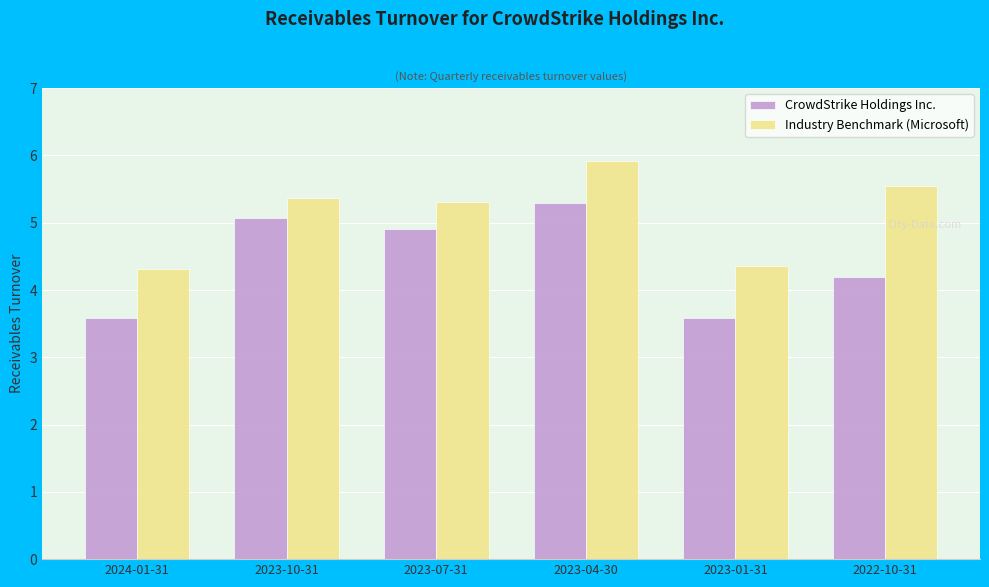

What is the total value across all series at 2023-04-30?

11.2